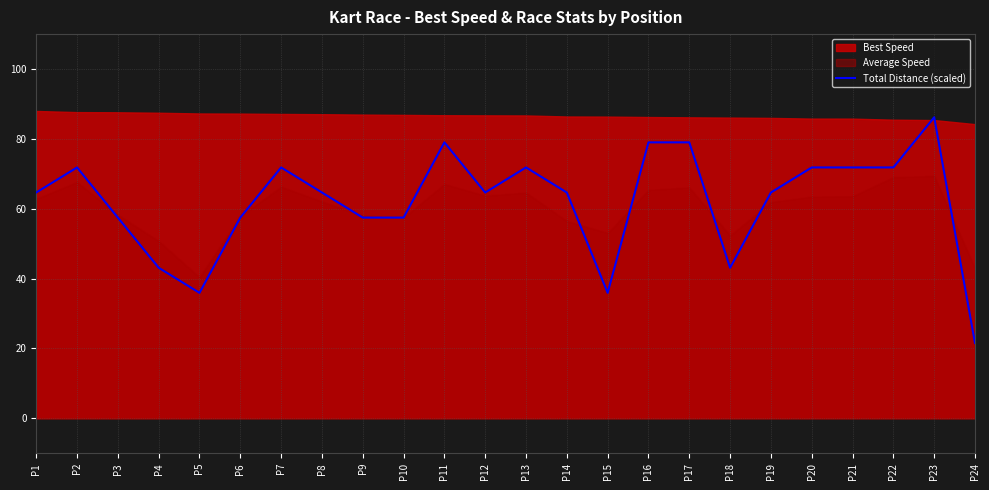

Reading right to left, what are all the values shown in this chart?

21.5	86.2	71.8	71.8	71.8	64.6	43.1	79.0	79.0	35.9	64.6	71.8	64.6	79.0	57.5	57.5	64.6	71.8	57.5	35.9	43.1	57.5	71.8	64.6